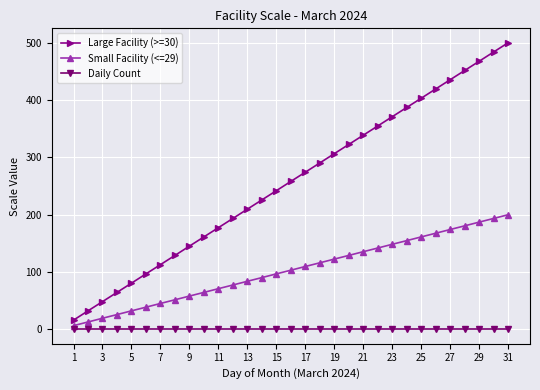

What is the difference between the second highest and minimum values in the Large Facility (>=30) series?

467.8